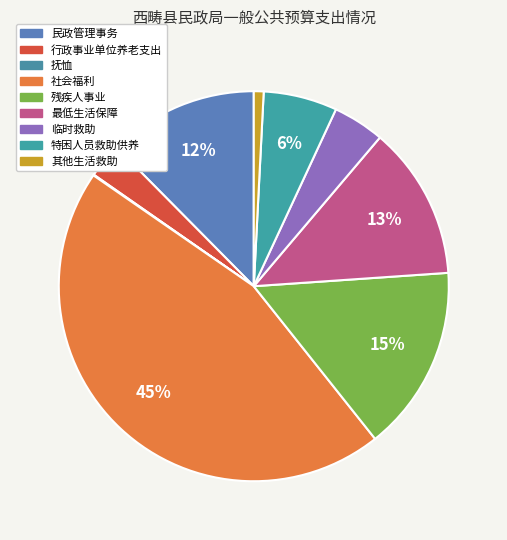

To the nearest percent, what is the combined percentage of 特困人员救助供养 and 抚恤?

6%